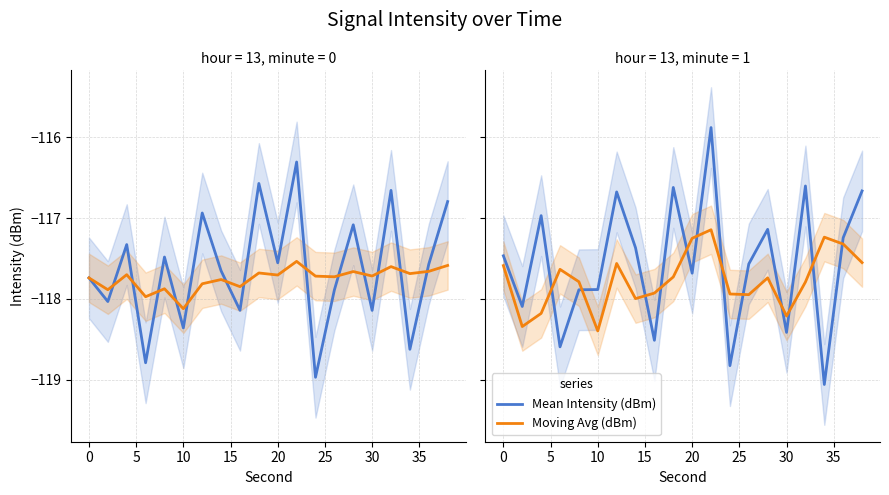

What are all the series names shown in the legend?

Mean Intensity (dBm), Moving Avg (dBm)